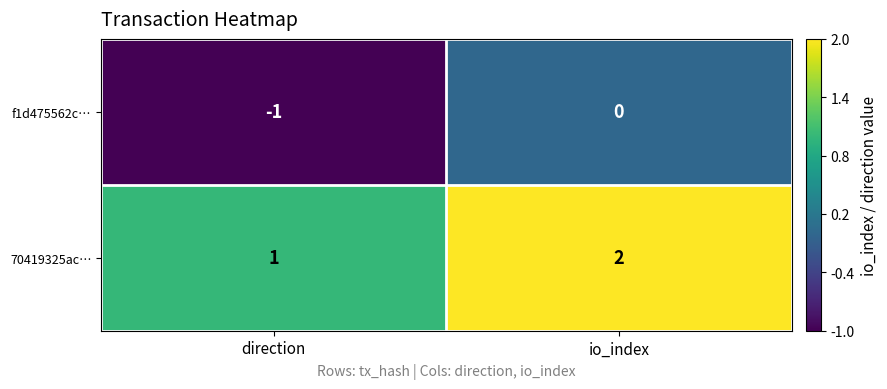

At which label is f1d475562c… closest to 0?

io_index